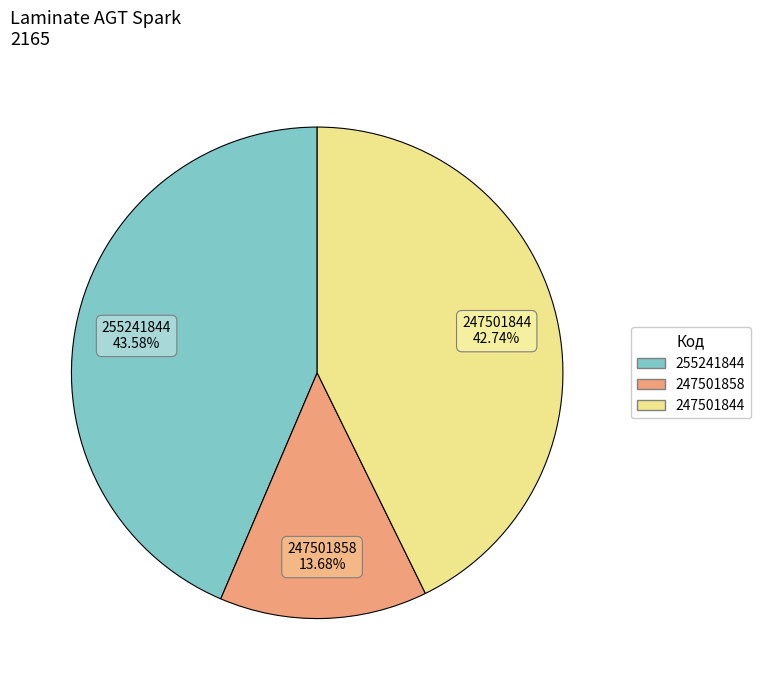

Do 247501858 and 247501844 together represent more than half of the pie?

Yes